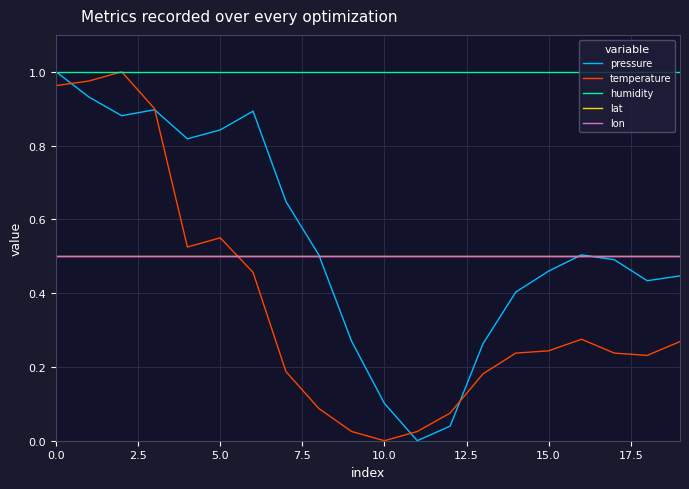

Is this an area chart (filled region under the line)?

No